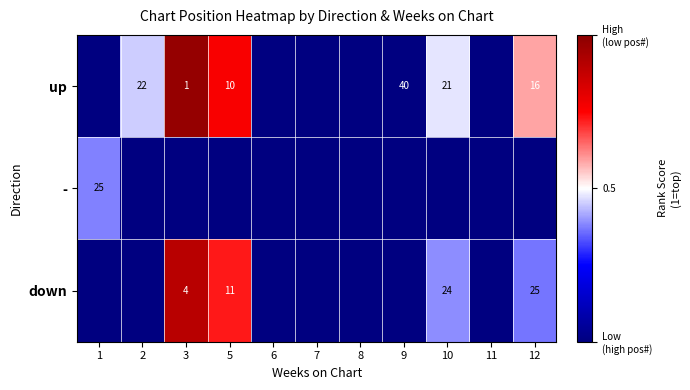

At which category is the sum across all series the highest?

3